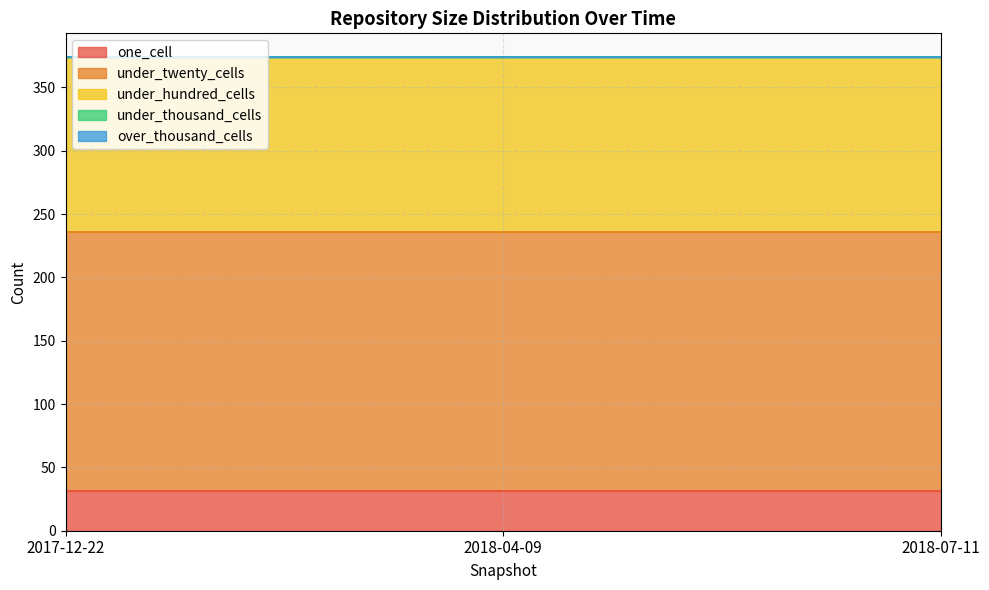

Which series has the largest total across all categories?

under_twenty_cells